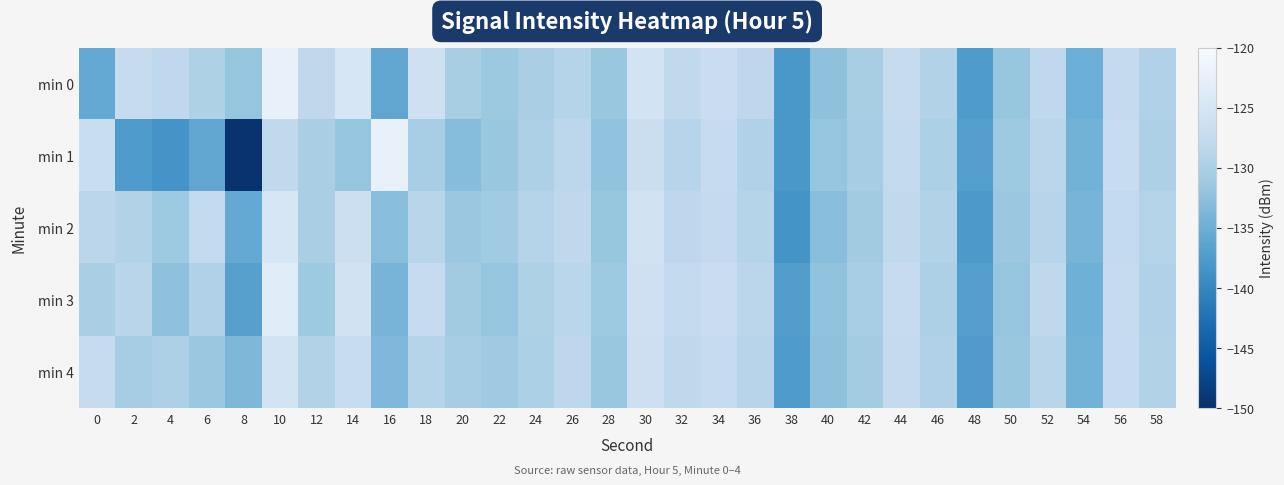

At which category is the sum across all series the highest?

10